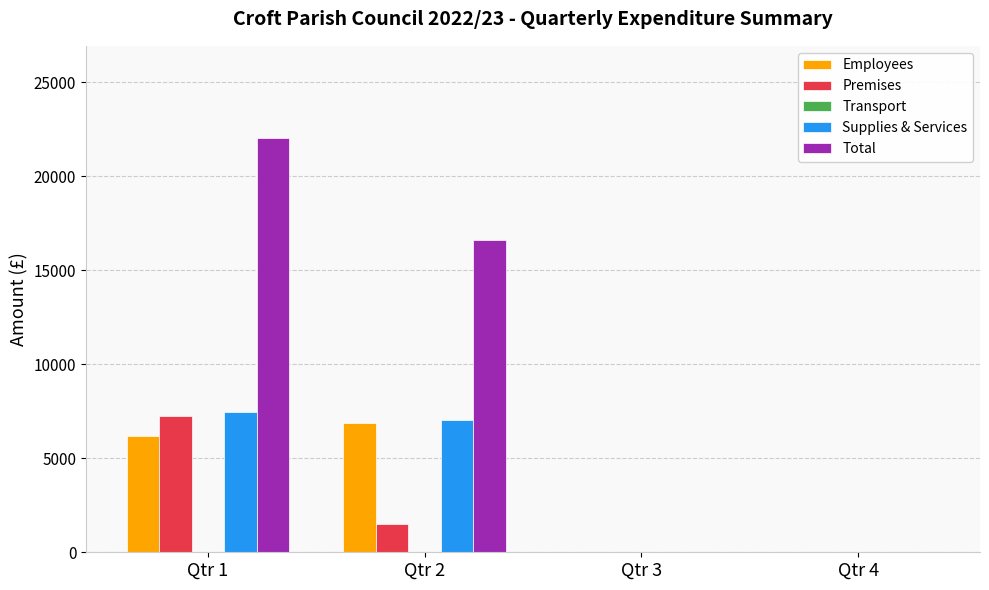

At which category is the sum across all series the highest?

Qtr 1